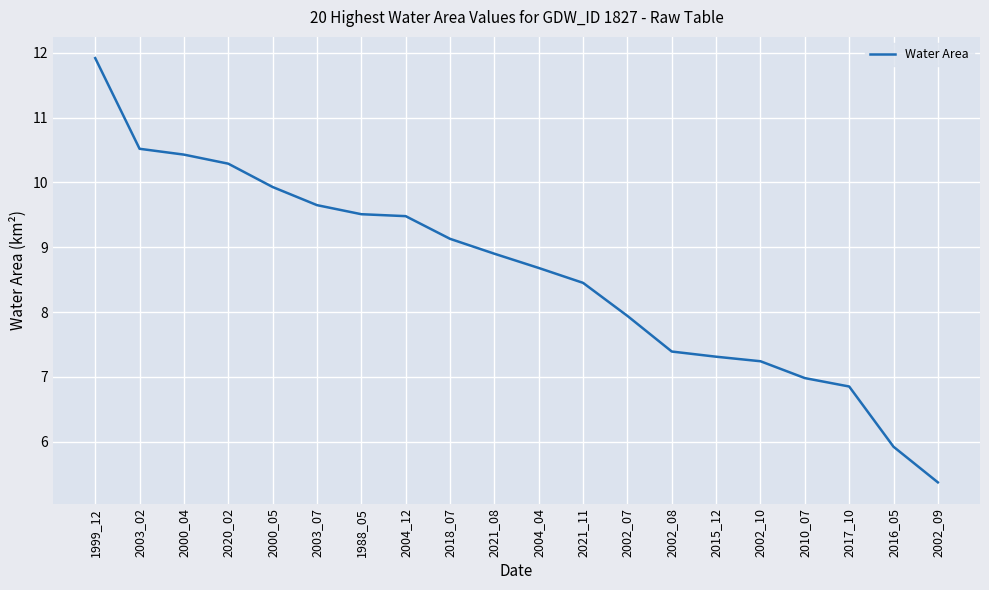

What position from the right is 2000_04?

18